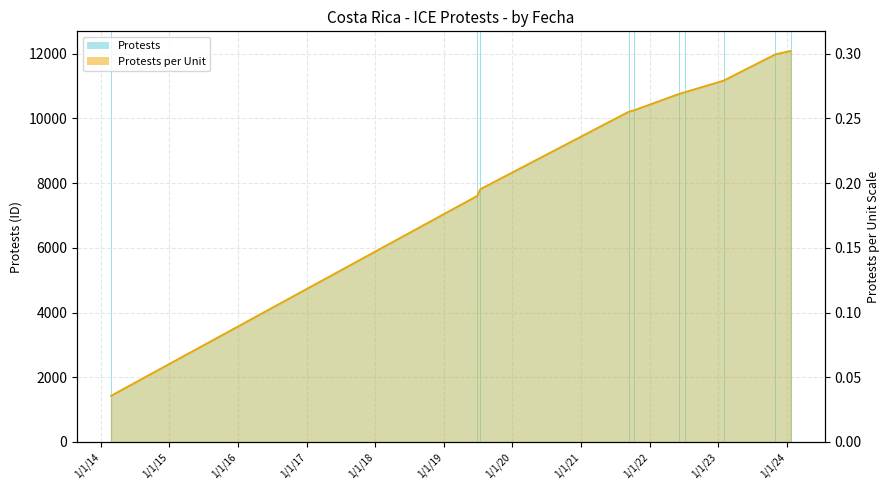

True or false: there are more than 2 points higher than both neighbors.

False